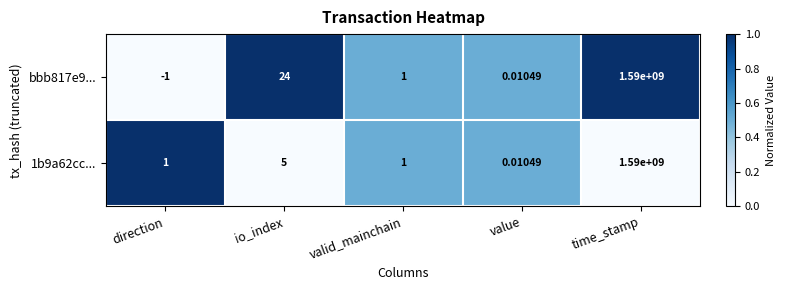

At which category does the chart reach its minimum across all series?

direction